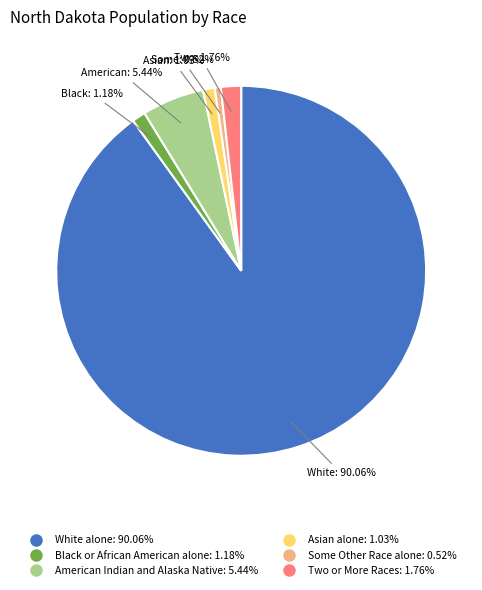

Between Two or More Races and Some Other Race alone, which is larger?

Two or More Races